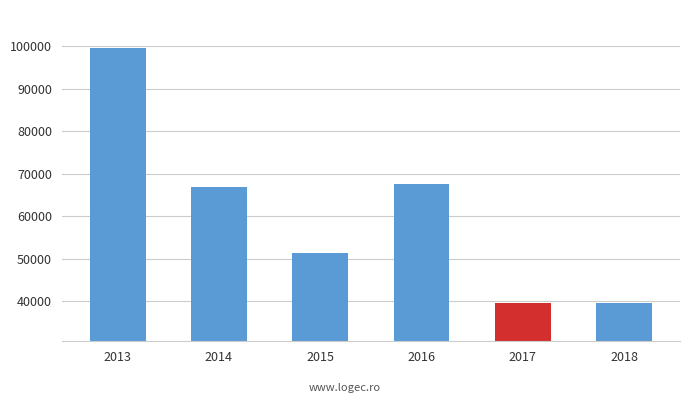

At which category does the chart reach its peak across all series?

2013